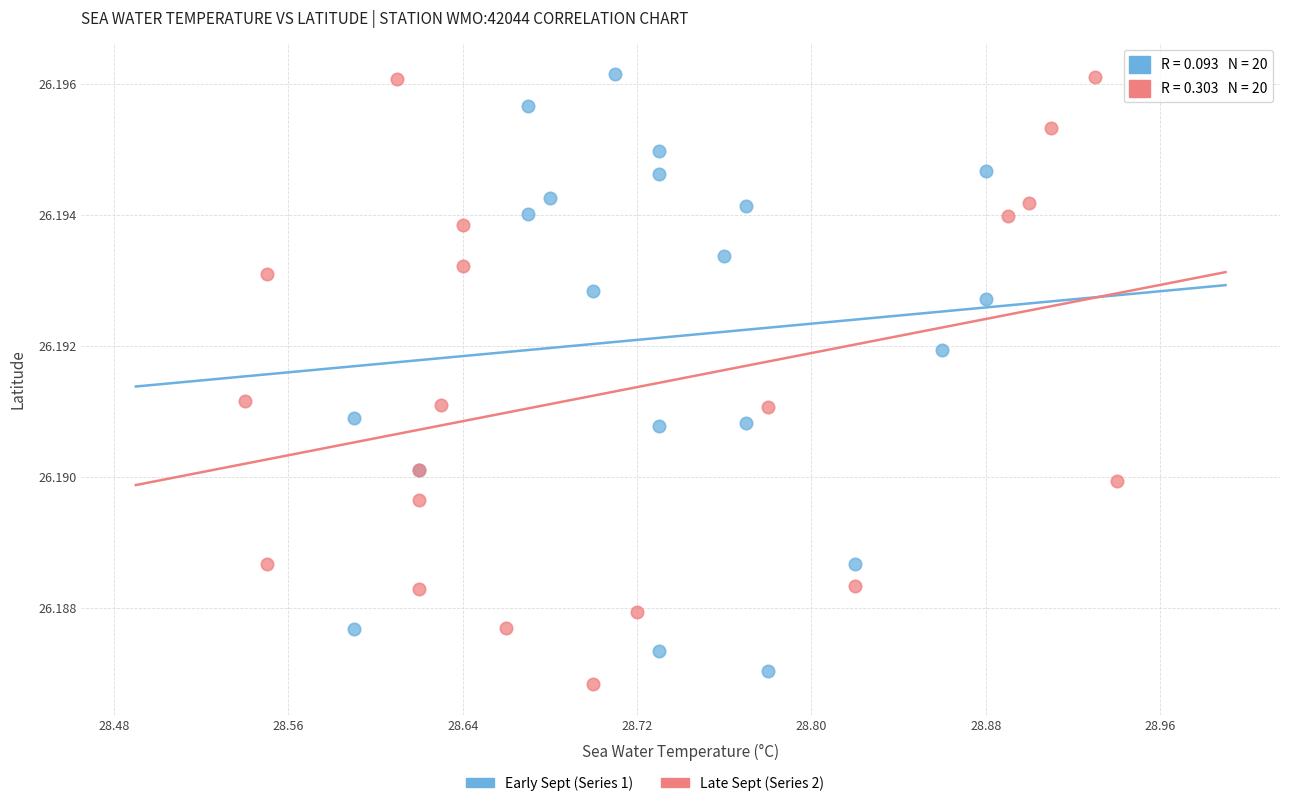

Which series contains the lowest Y value?

Late Sept (Series 2)